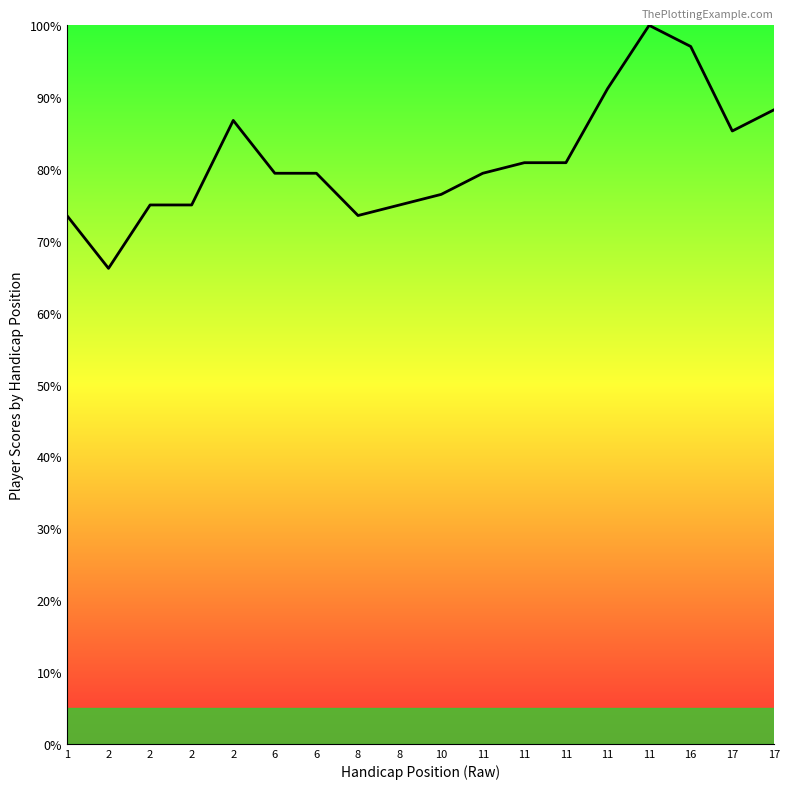

Rank the categories by value from highest to lowest.

11, 16, 11, 17, 2, 17, 11, 11, 6, 6, 11, 10, 2, 2, 8, 1, 8, 2